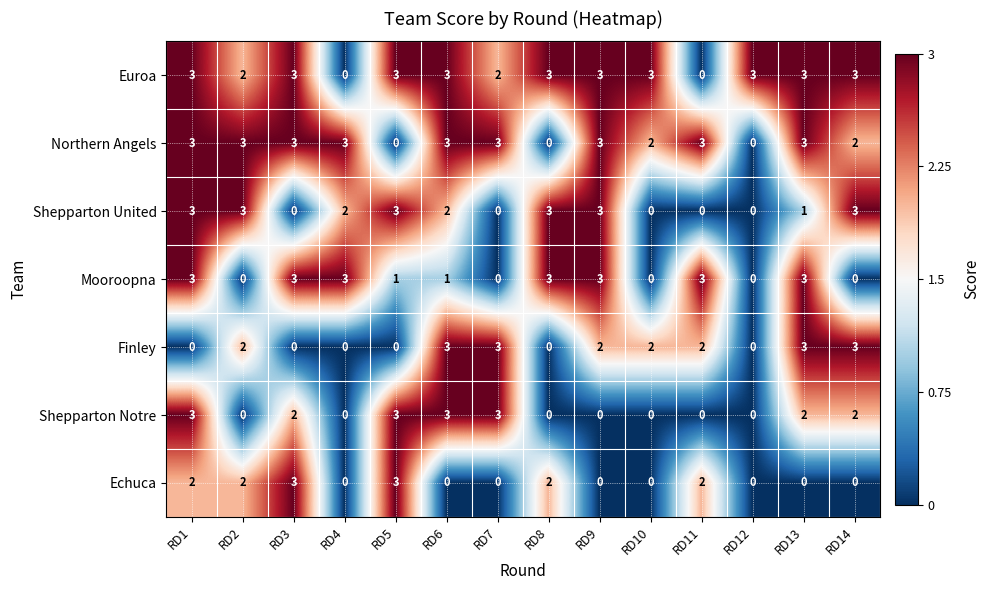

True or false: Finley has a value of 0 at RD8.

True